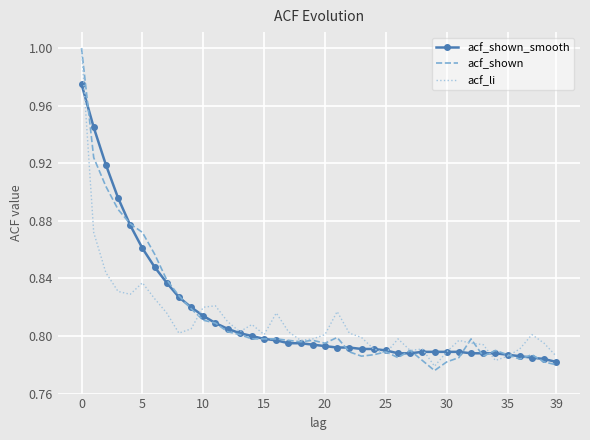

What are all the series names shown in the legend?

acf_shown_smooth, acf_shown, acf_li